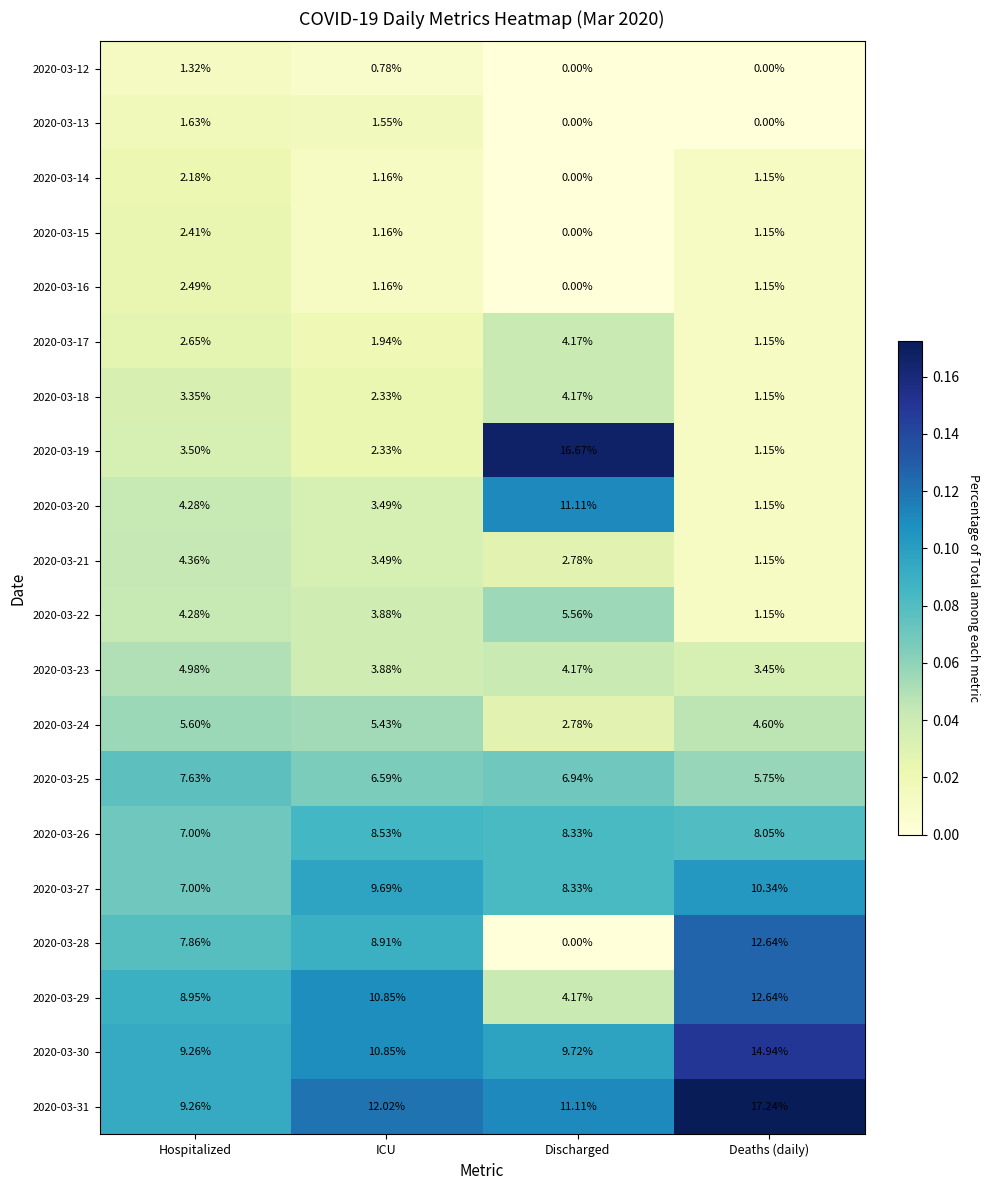

List the labels in order of 2020-03-31 value, largest first.

Deaths (daily), ICU, Discharged, Hospitalized